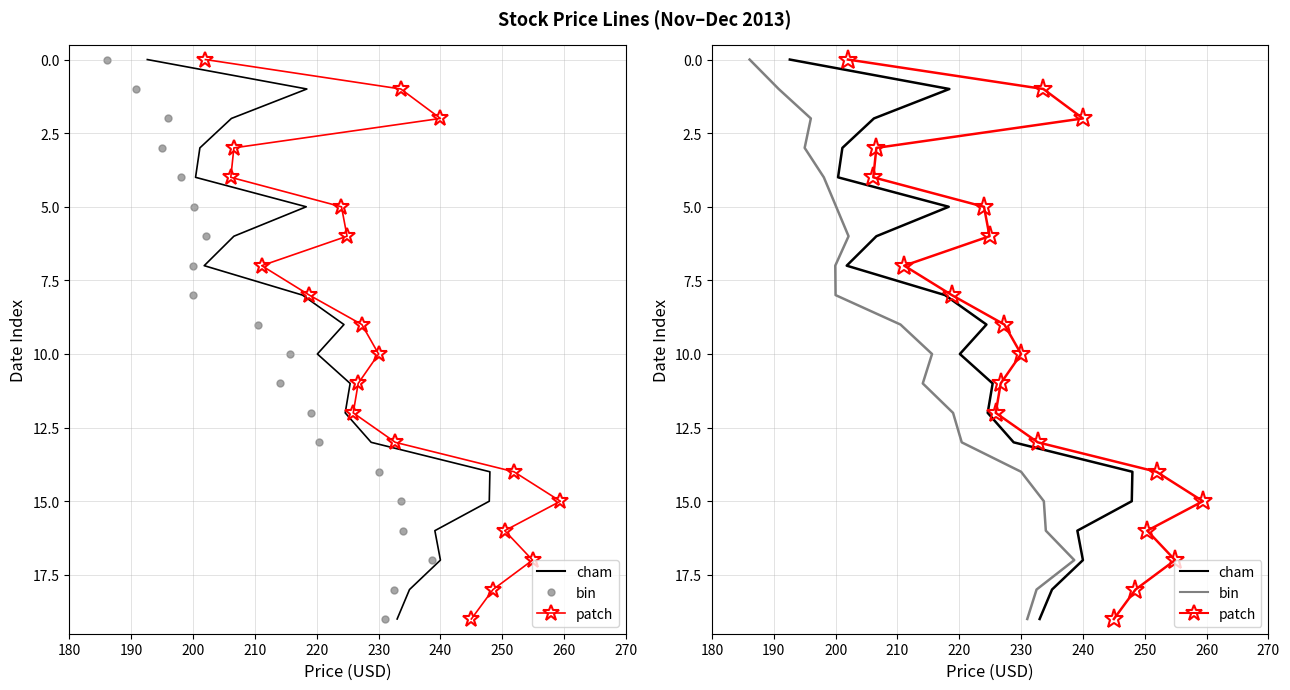

Which series reaches the maximum Y coordinate?

Close (cham)